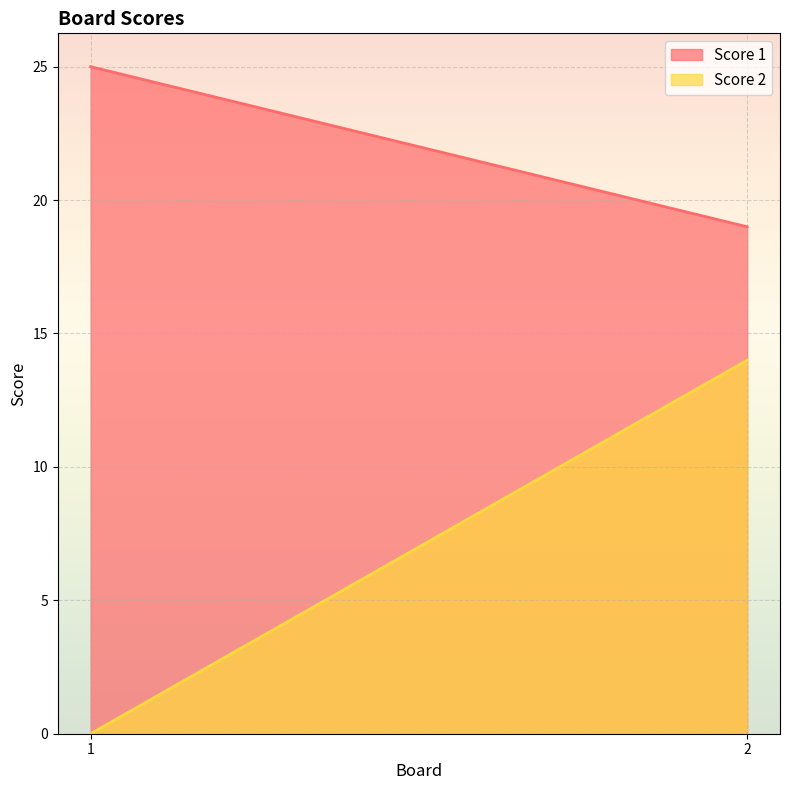

What is the value of the Score 1 point at the 1st from the left?

25